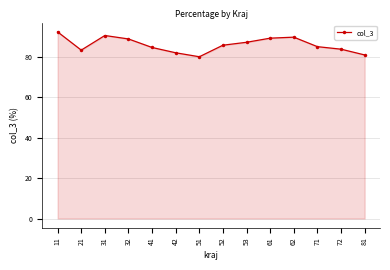

The value at 11 is 60.1. True or false?

False